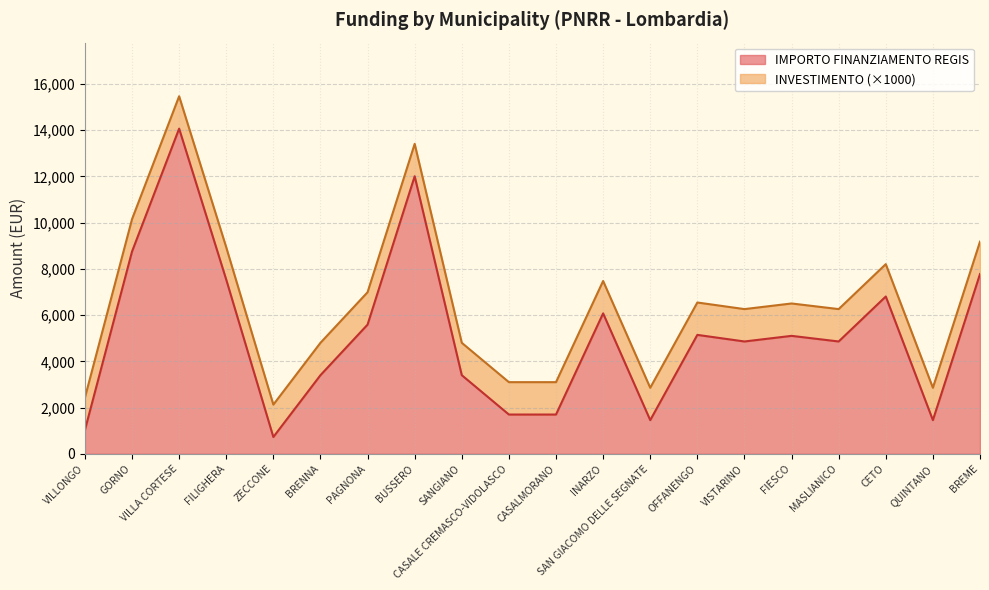

True or false: the data shows 1458 at QUINTANO.

True